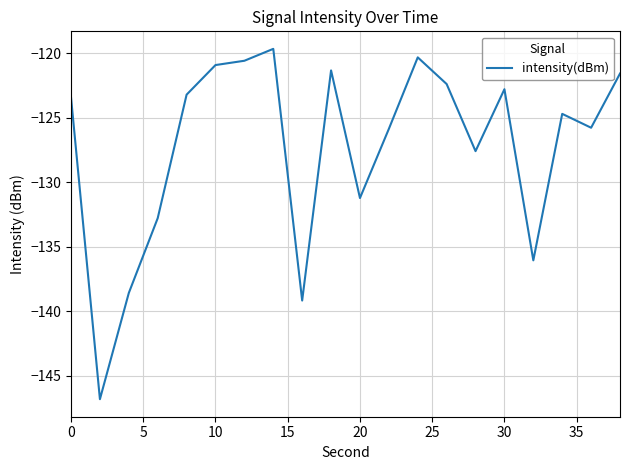

What is the maximum value shown in the chart?

-119.7